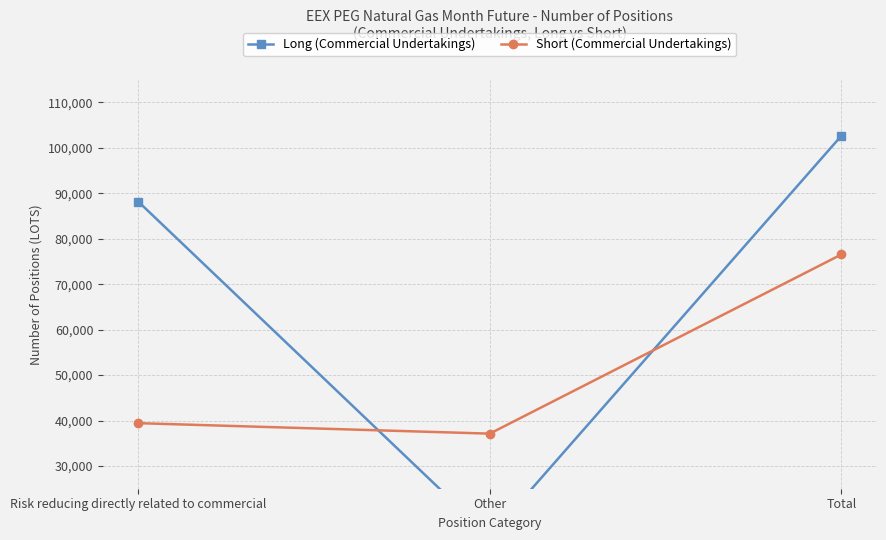

What is the sum of the Long (Commercial Undertakings) values at Risk reducing directly related to commercial and Total?

190881.0